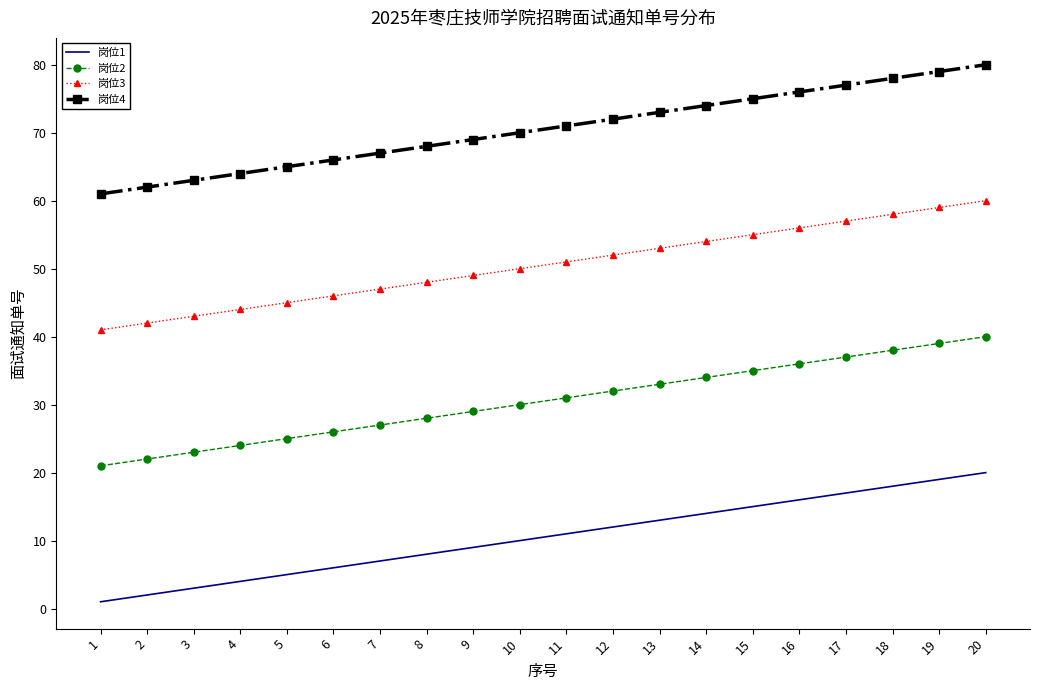

Rank the series at 17 from highest to lowest value.

岗位4, 岗位3, 岗位2, 岗位1